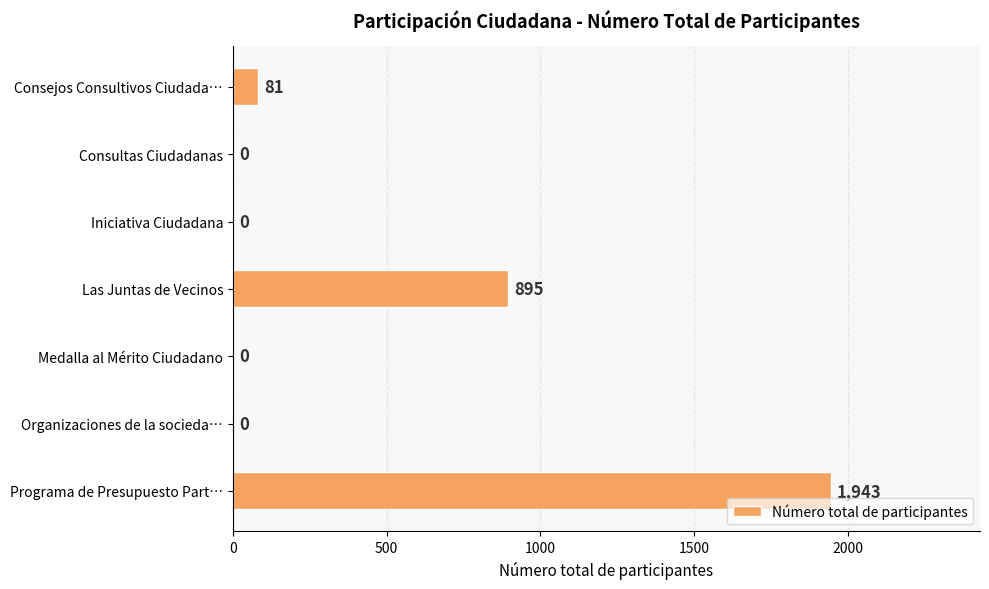

Which category has the highest value across all series?

Programa de Presupuesto Part…